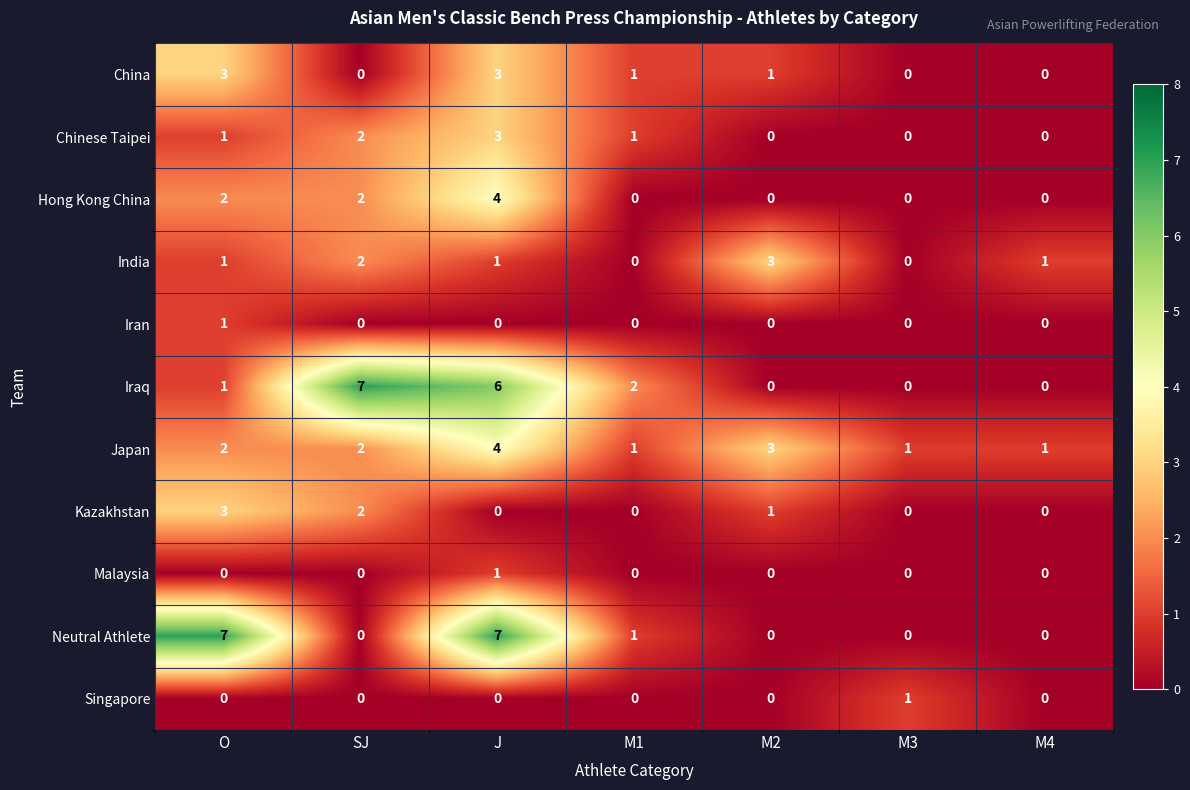

The India series shows 0 at M3. True or false?

True